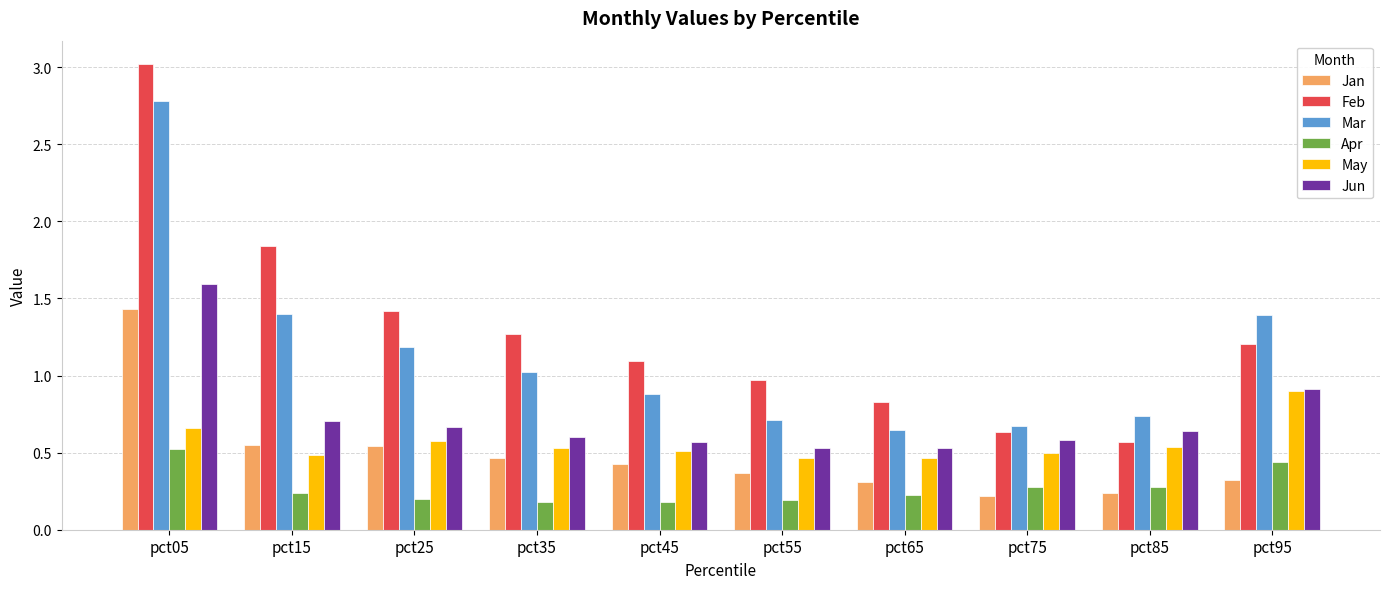

Which series has the largest range (max minus min)?

Feb